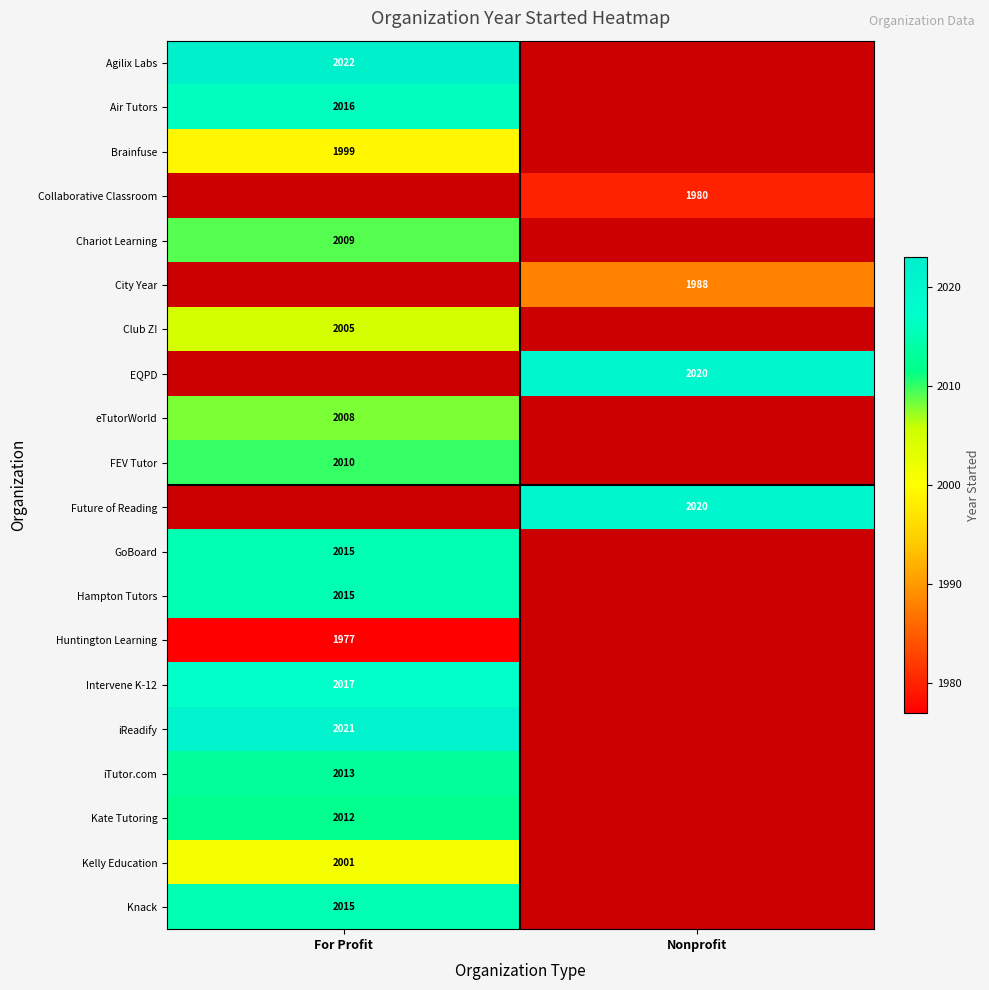

The value of Club Z! at For Profit is 2005. True or false?

True